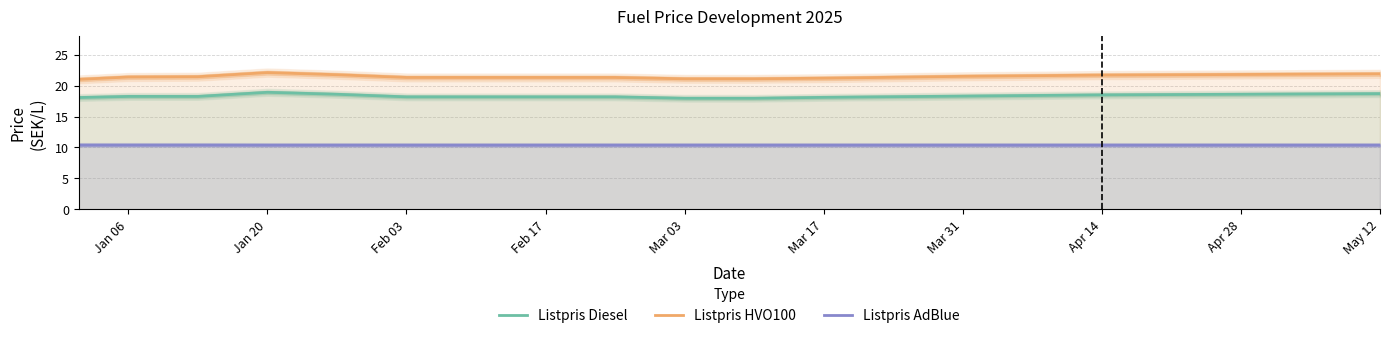

Which series has the largest total across all categories?

Listpris HVO100